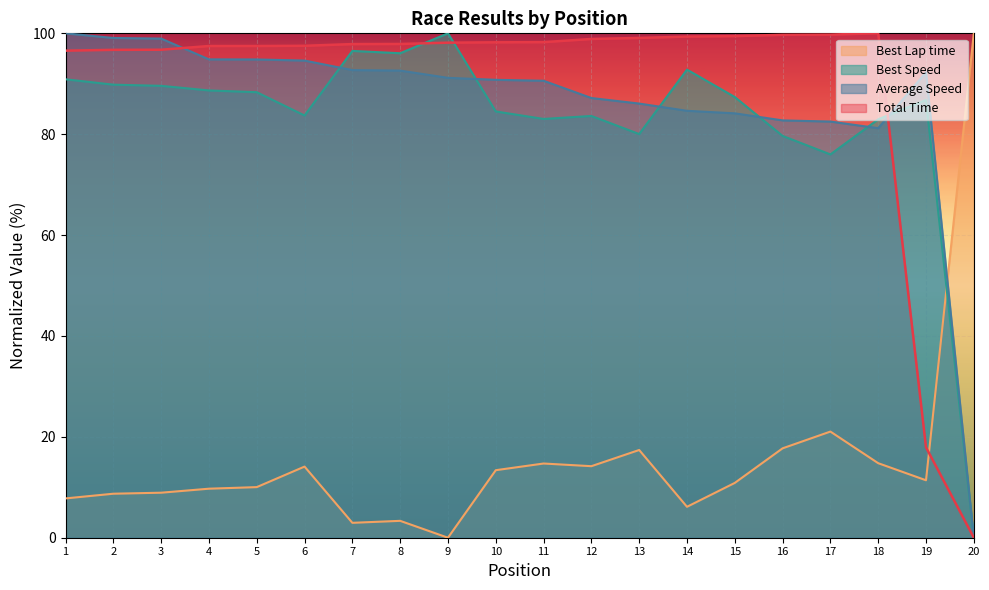

What is the greatest value displayed?

100.0